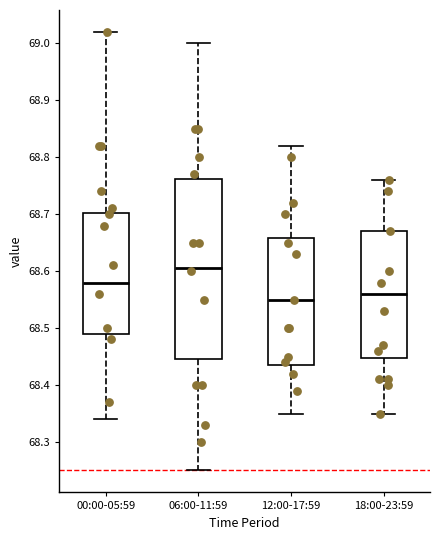

Reading left to right, transcribe this box plot: for each box, give where its median line is, the range the box spans, and where its two whiskers end, as read against the y-axis. The values are not printed on the chart, so give them approximately, as read against the axis.

00:00-05:59: median 68.58, box 68.49 to 68.70, whiskers 68.34 to 69.02
06:00-11:59: median 68.61, box 68.45 to 68.76, whiskers 68.25 to 69.00
12:00-17:59: median 68.55, box 68.44 to 68.66, whiskers 68.35 to 68.82
18:00-23:59: median 68.56, box 68.45 to 68.67, whiskers 68.35 to 68.76